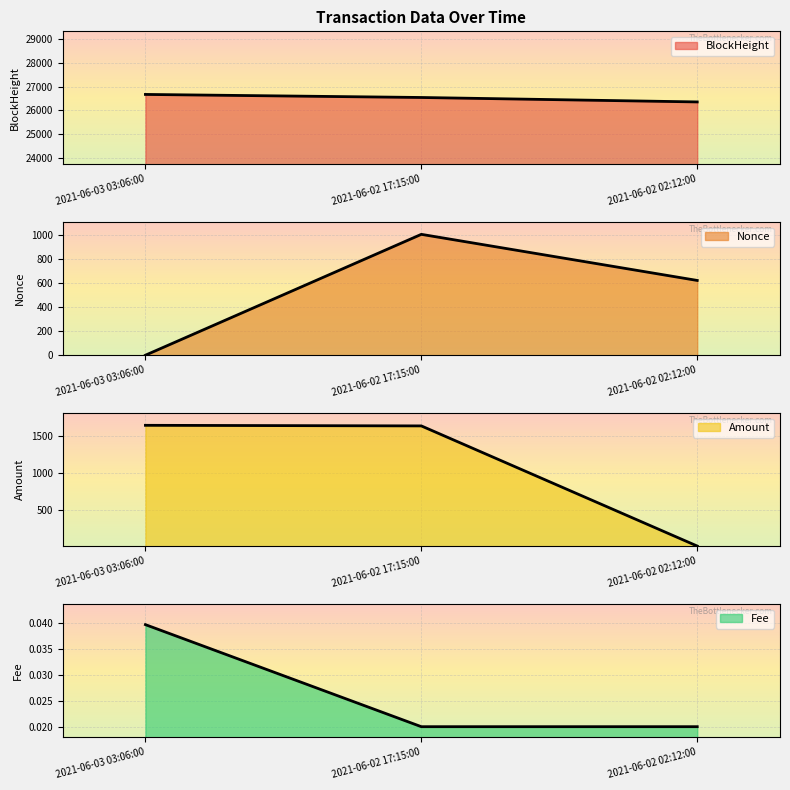

Count the Nonce values in the range 0 to 1004.

3